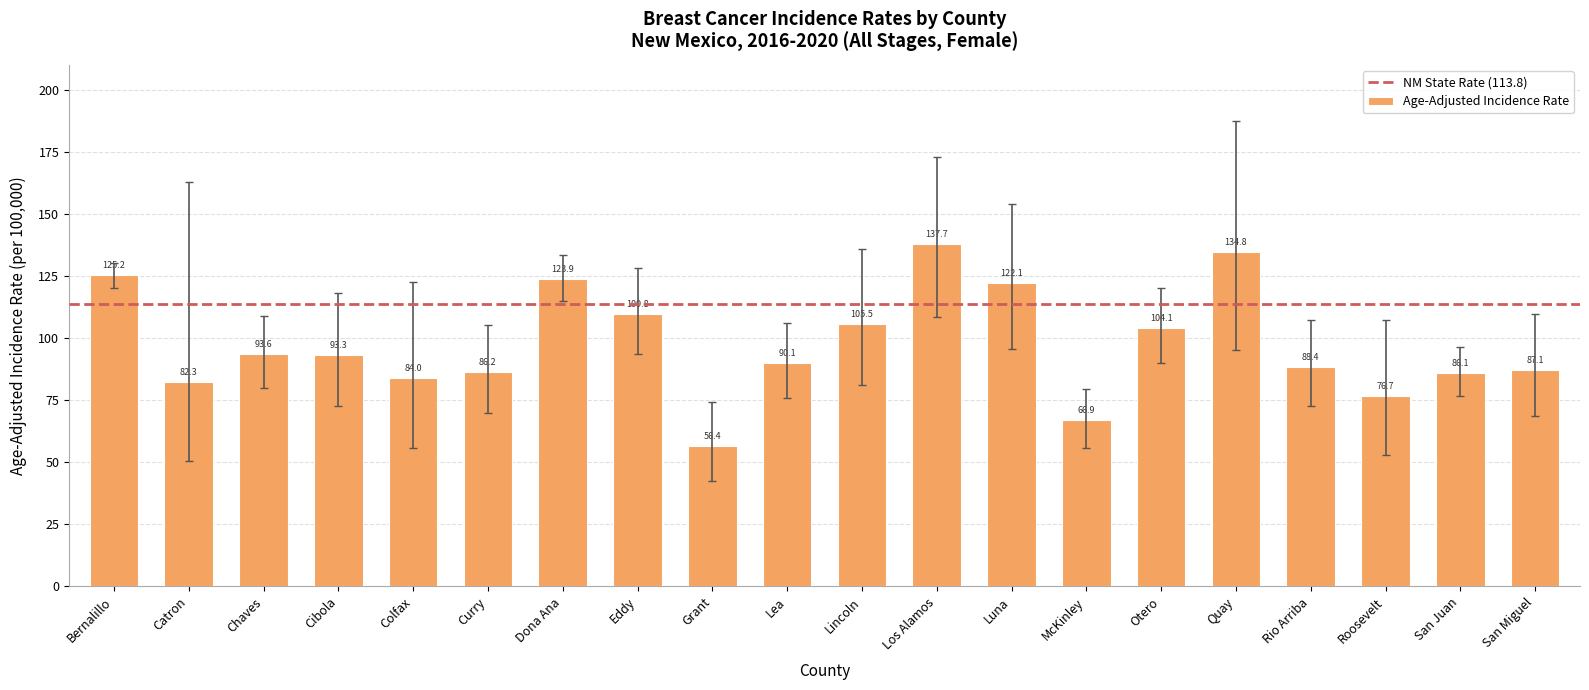

What position from the left is Roosevelt?

18